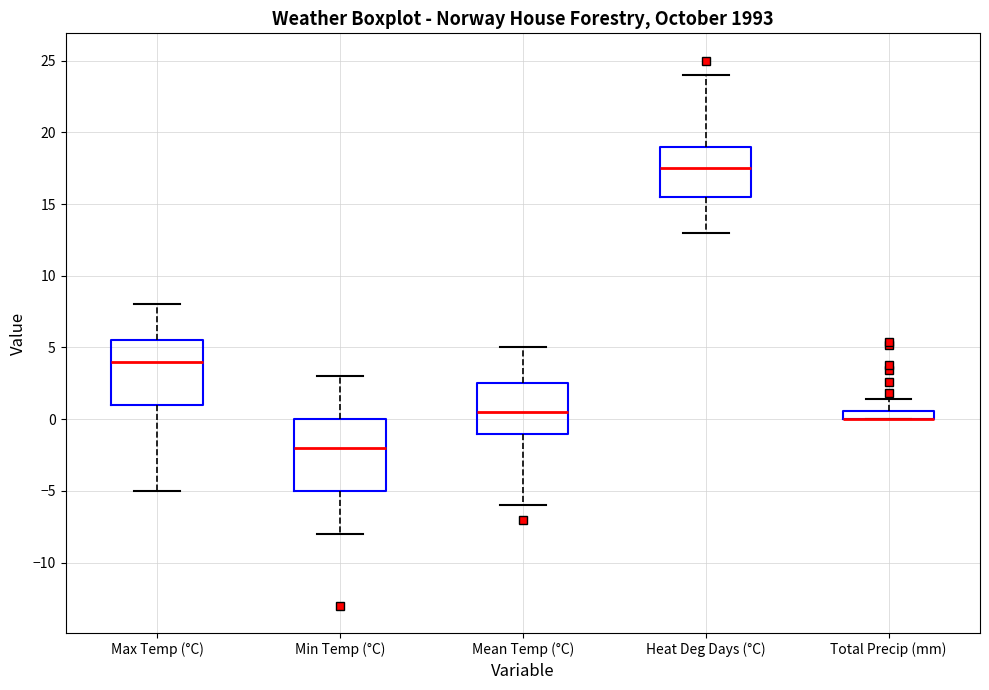

Comparing the boxes themselves (not the whiskers), which one is the tallest?

Min Temp (°C)